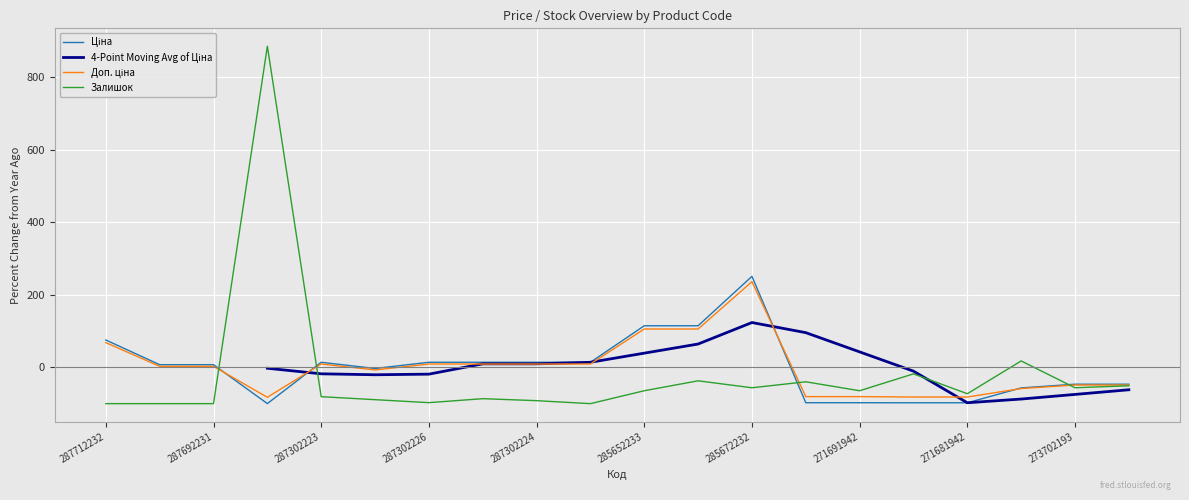

True or false: Ціна and Доп. ціна cross at least once.

True